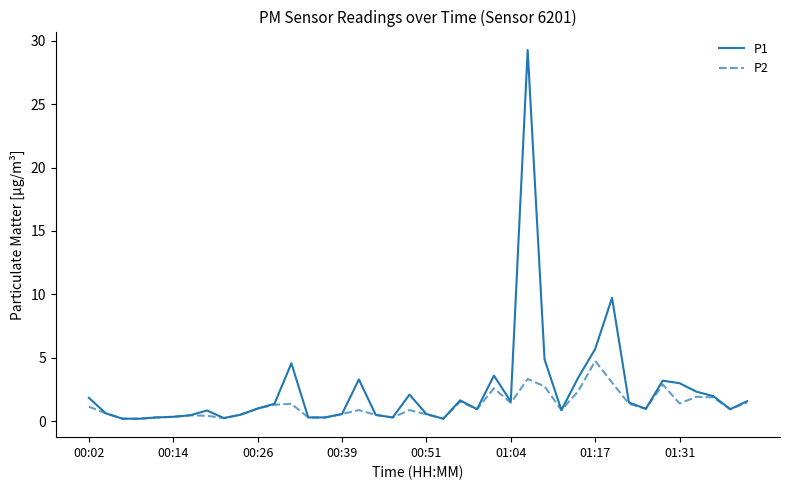

List the series in order of their peak value, lowest first.

P2, P1